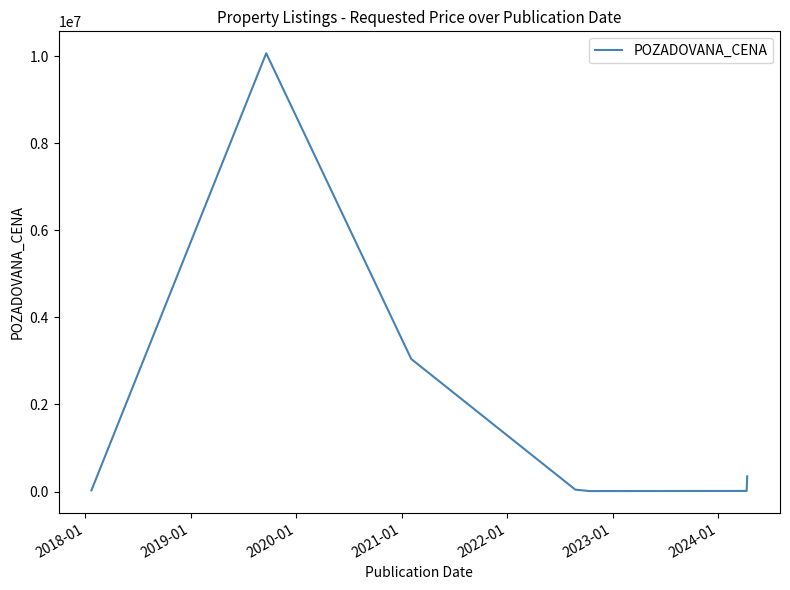

What is the greatest value displayed?

10070000